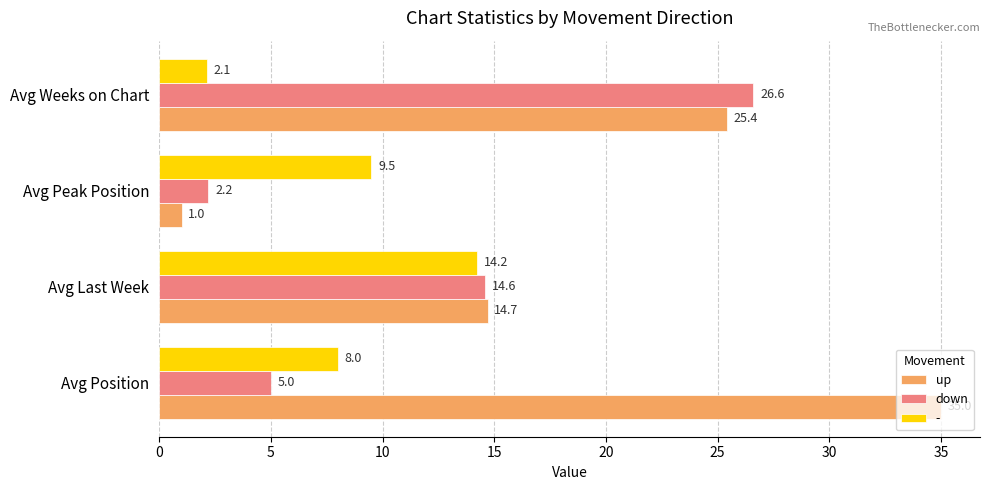

How many data points in down are less than 14?

2